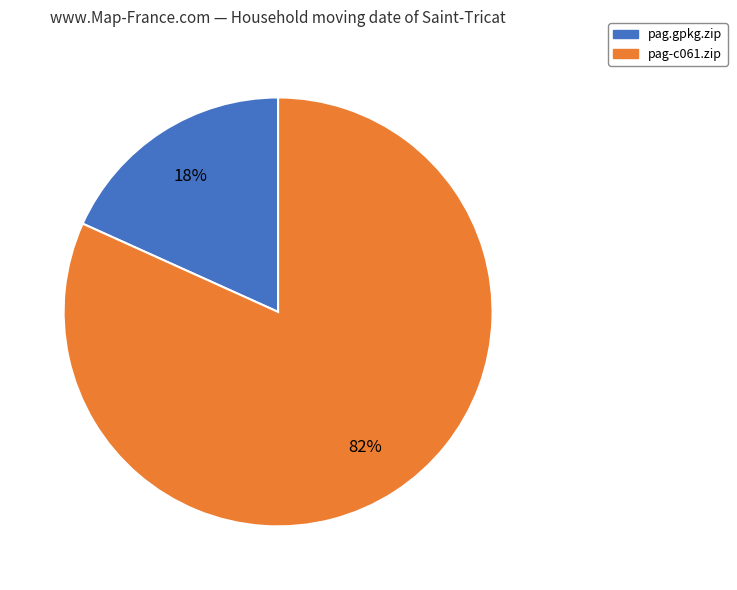

Between pag.gpkg.zip and pag-c061.zip, which is larger?

pag-c061.zip